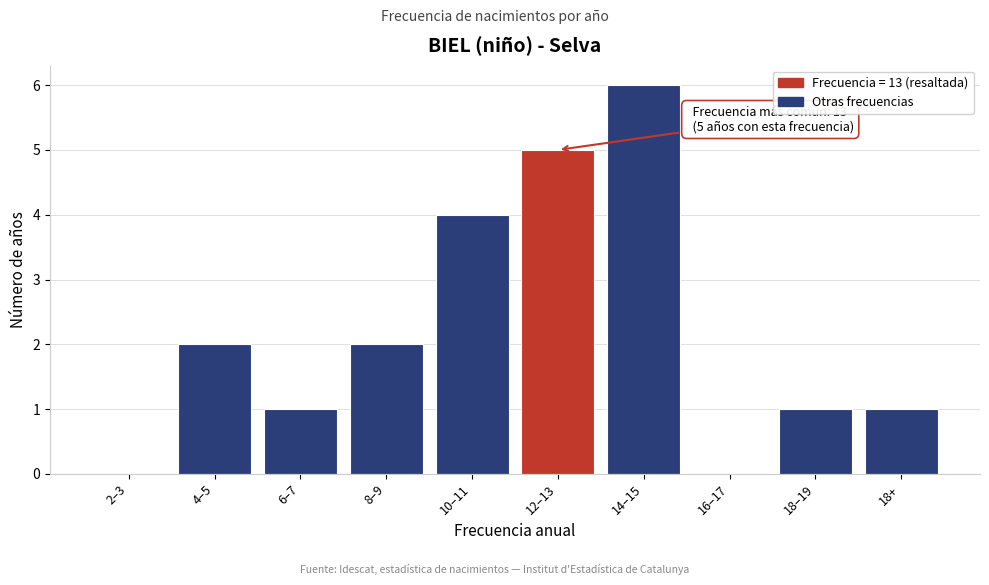

Reading right to left, what are all the values shown in this chart?

18+=1	18–19=1	16–17=0	14–15=6	12–13=5	10–11=4	8–9=2	6–7=1	4–5=2	2–3=0